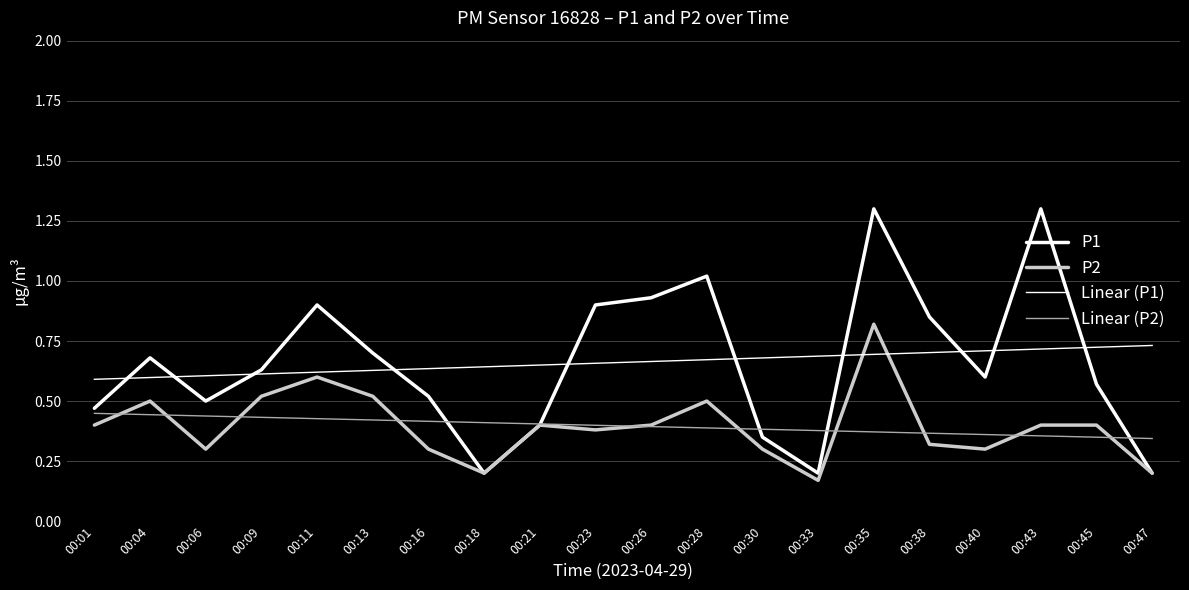

How many lines are shown in the chart?

4